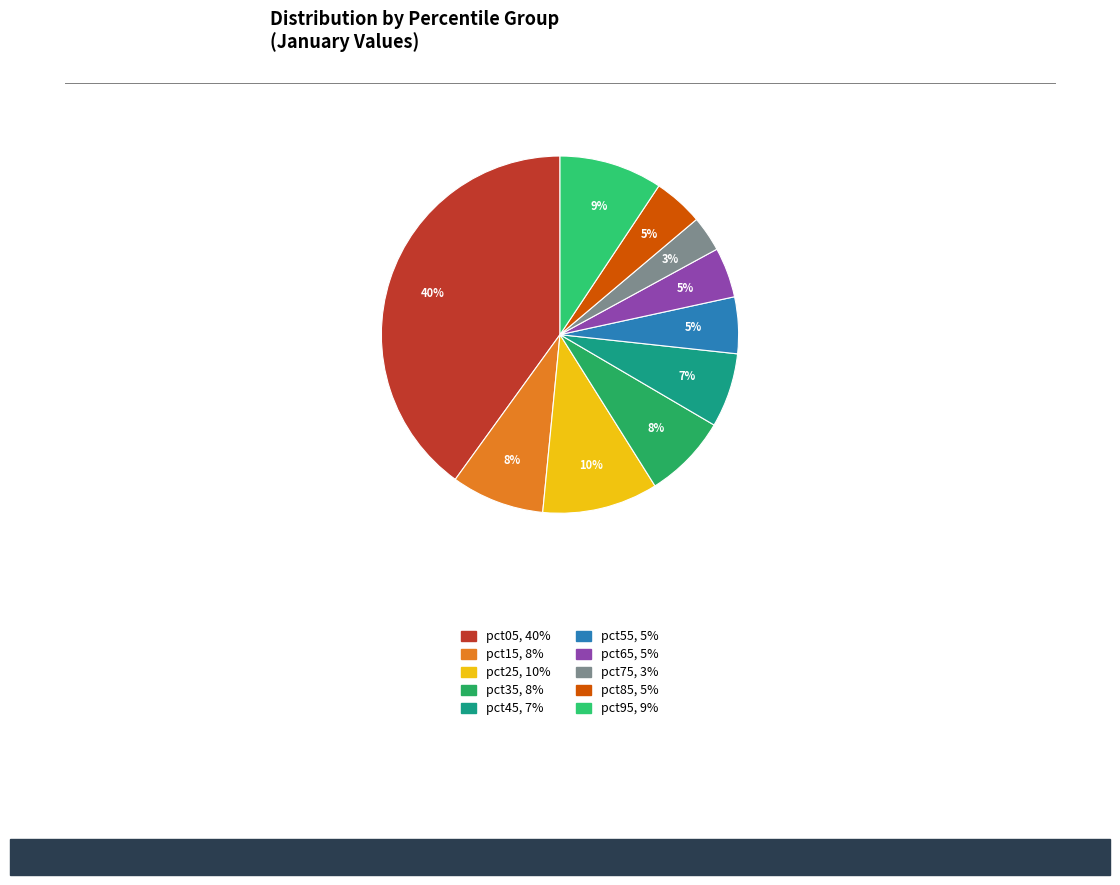

What percentage is the pct45 slice, to the nearest percent?

7%